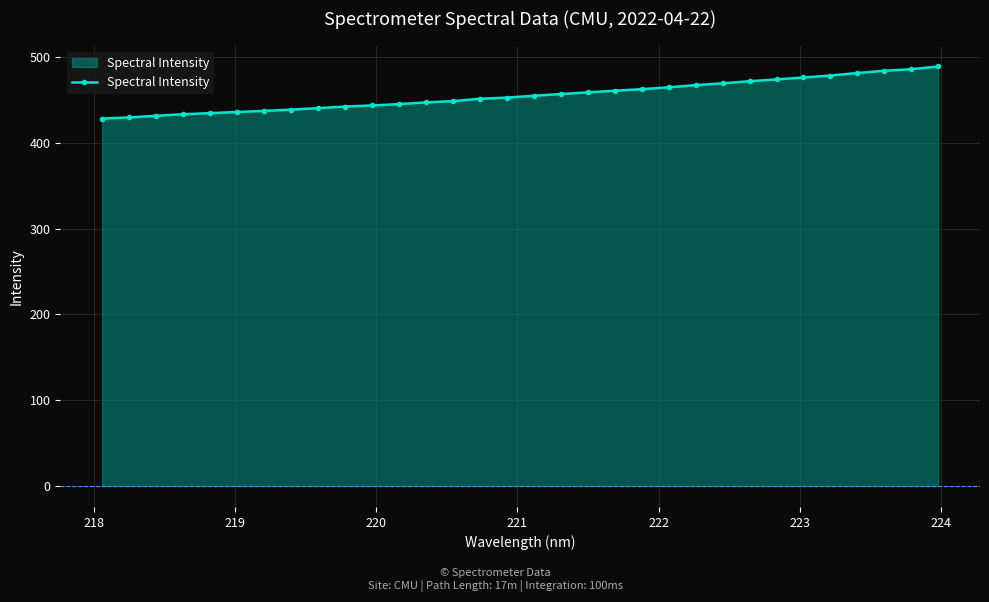

What is the value of the 8th point from the left?

438.5